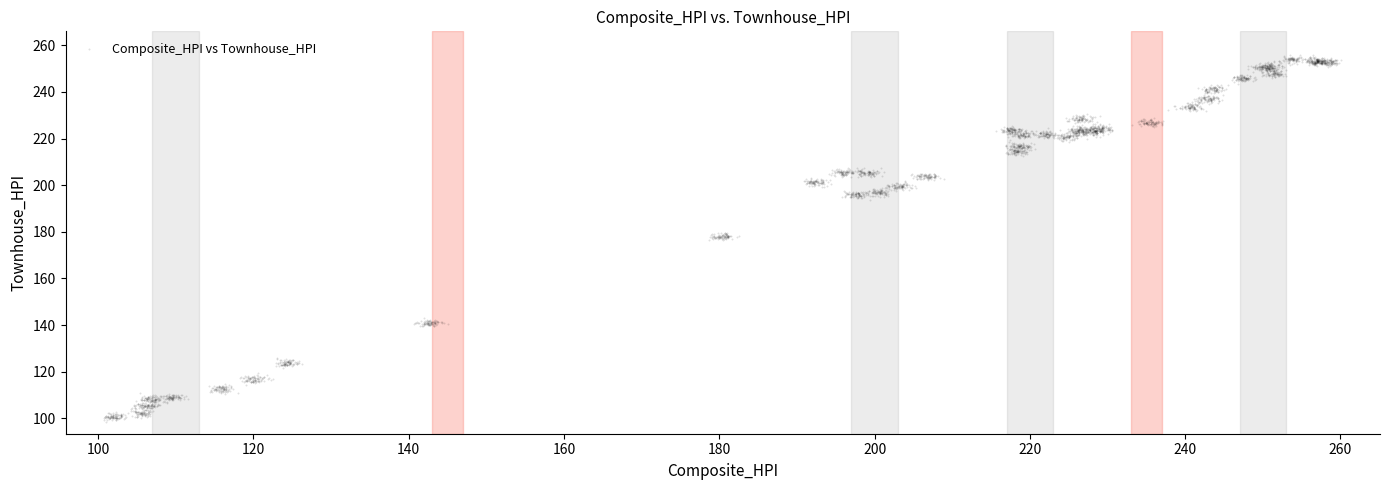

What is the range of X values (max minus min)?

159.3